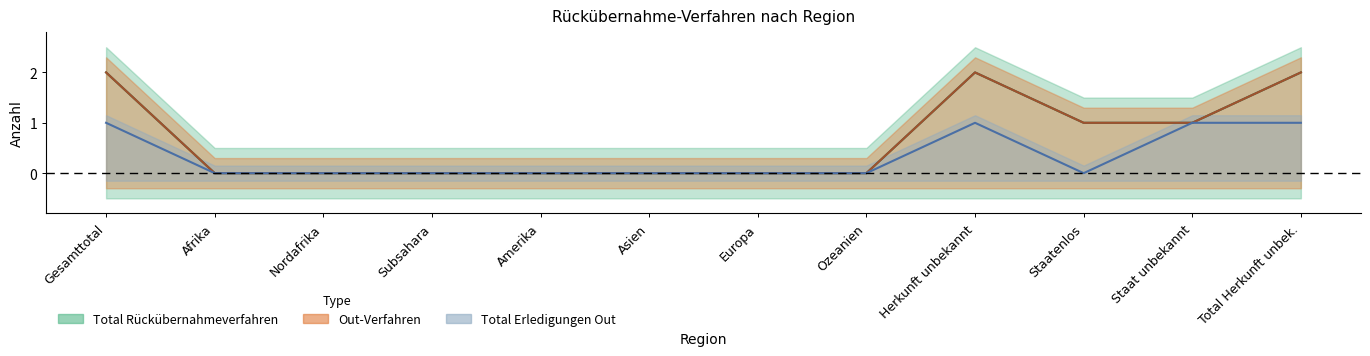

At which category does the chart reach its minimum across all series?

Afrika